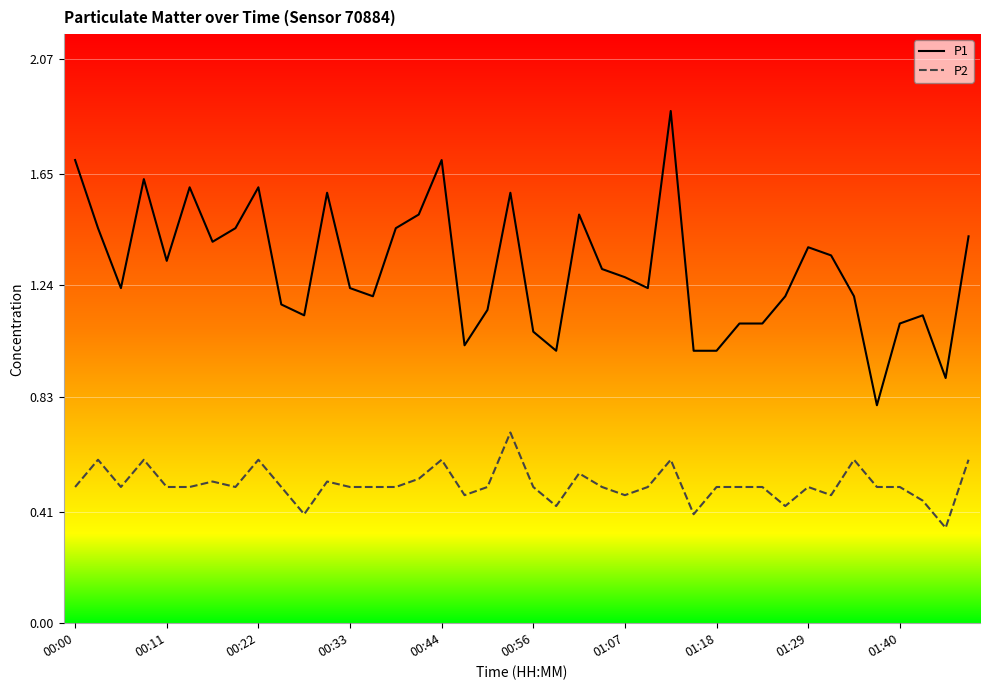

True or false: P1 and P2 intersect in this chart.

False